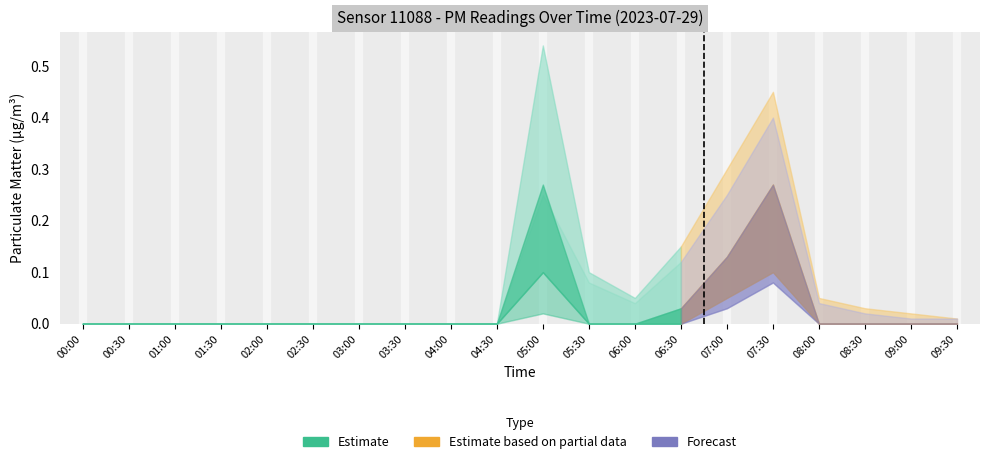

At which label is P1 closest to 0?

00:00